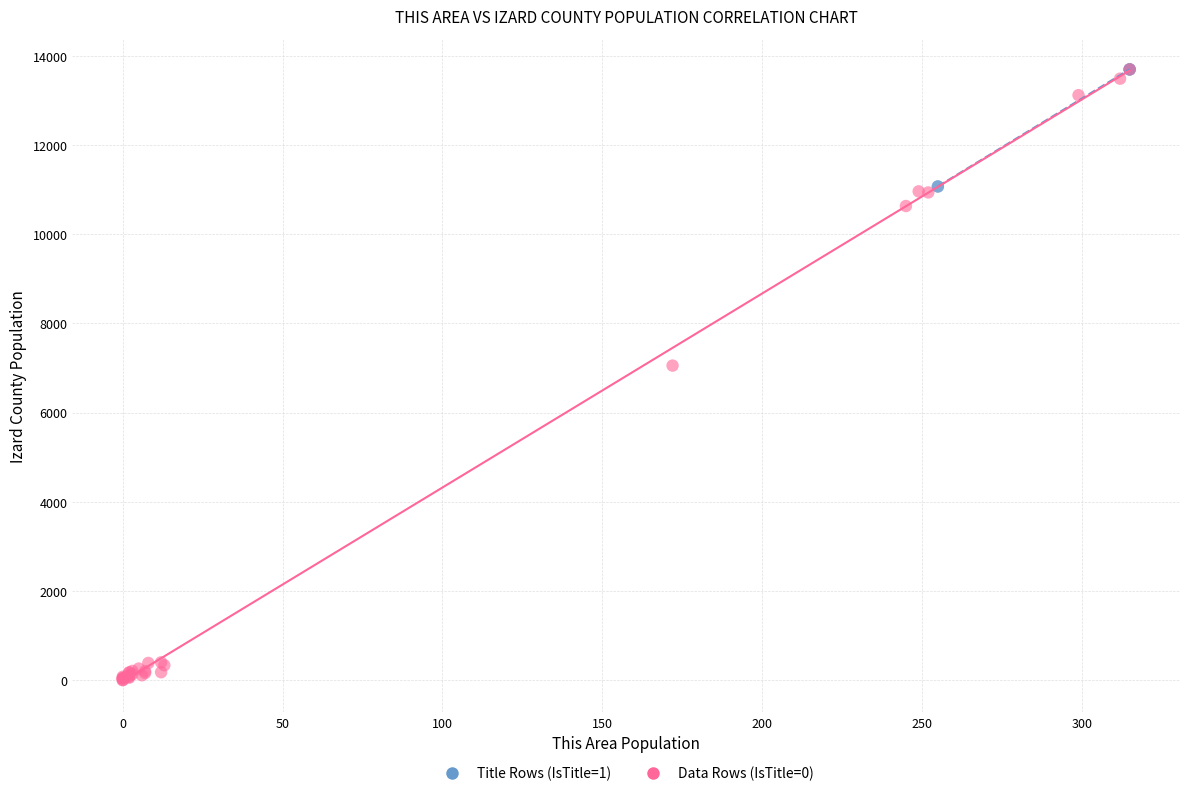

Which series contains the lowest Y value?

Data Rows (IsTitle=0)